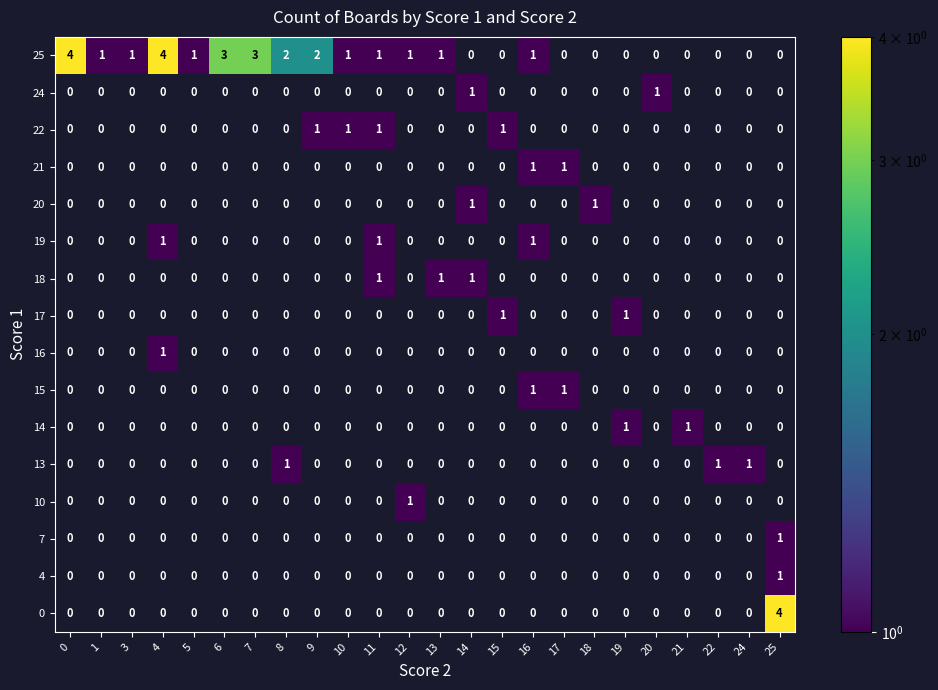

At which label does 10 reach its peak?

12